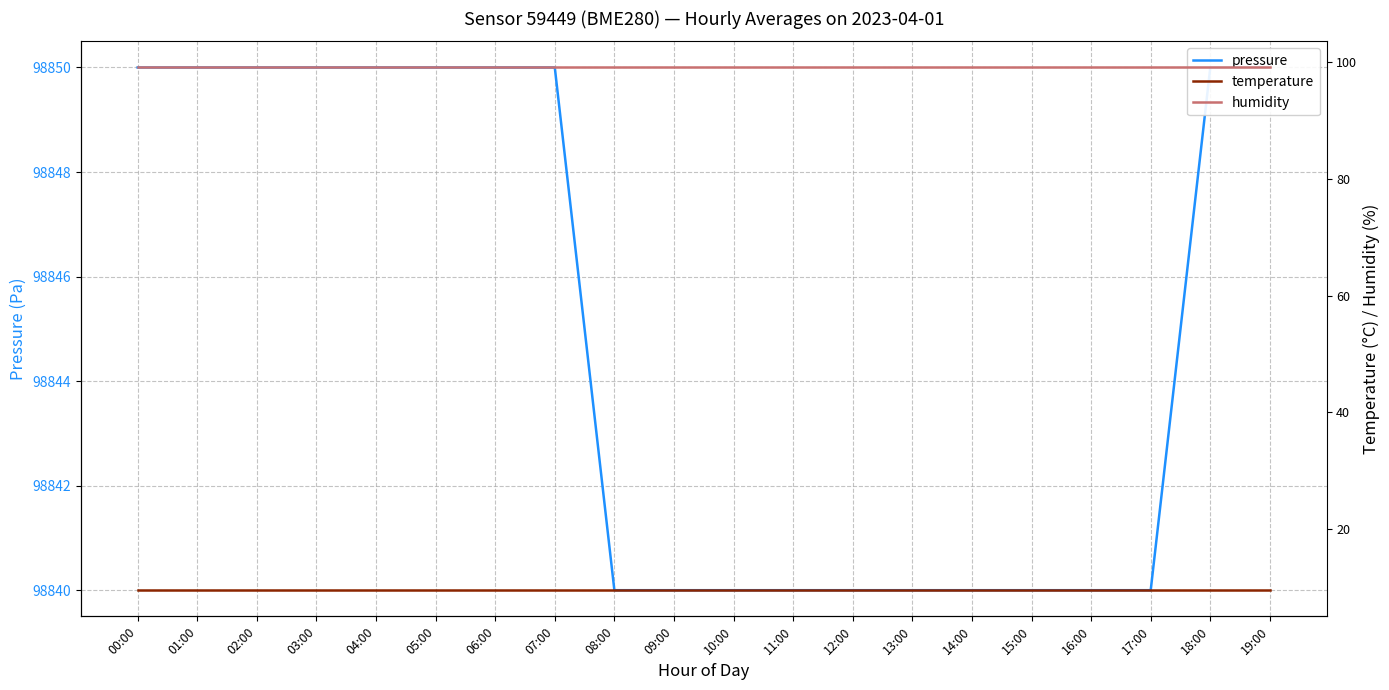

True or false: temperature and humidity intersect in this chart.

False